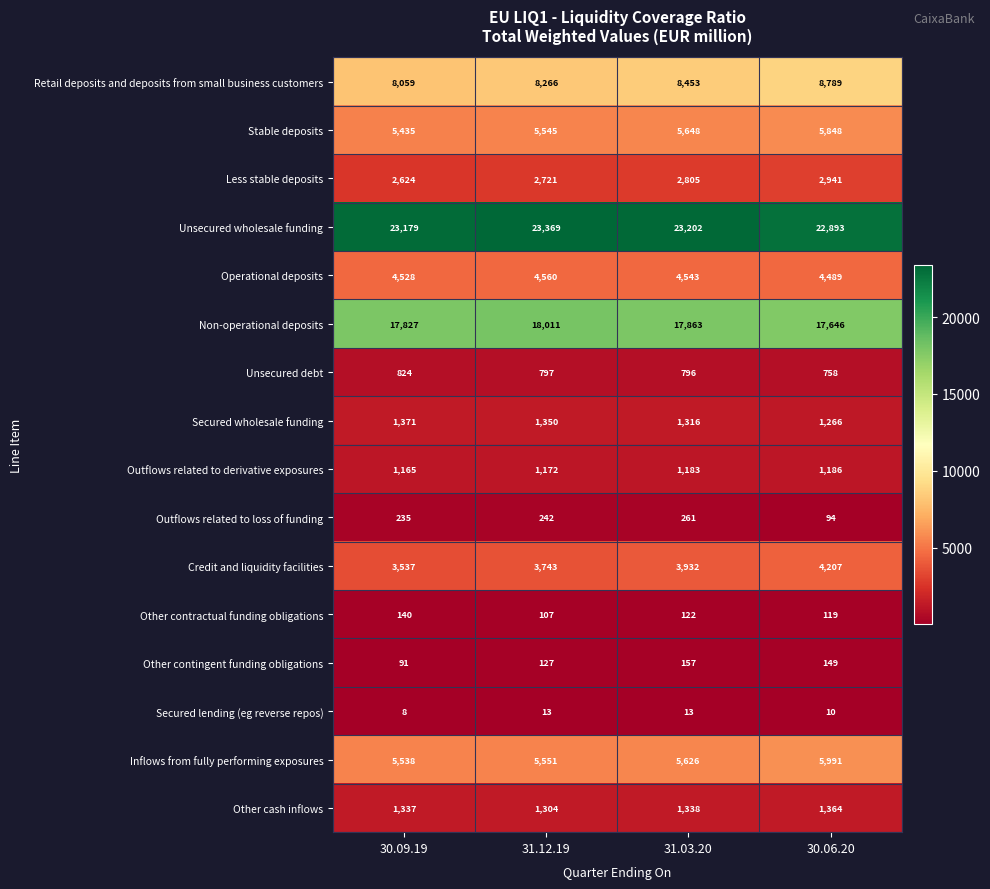

At 30.09.19, list the series in order from largest to smallest.

Unsecured wholesale funding, Non-operational deposits, Retail deposits and deposits from small business customers, Inflows from fully performing exposures, Stable deposits, Operational deposits, Credit and liquidity facilities, Less stable deposits, Secured wholesale funding, Other cash inflows, Outflows related to derivative exposures, Unsecured debt, Outflows related to loss of funding, Other contractual funding obligations, Other contingent funding obligations, Secured lending (eg reverse repos)